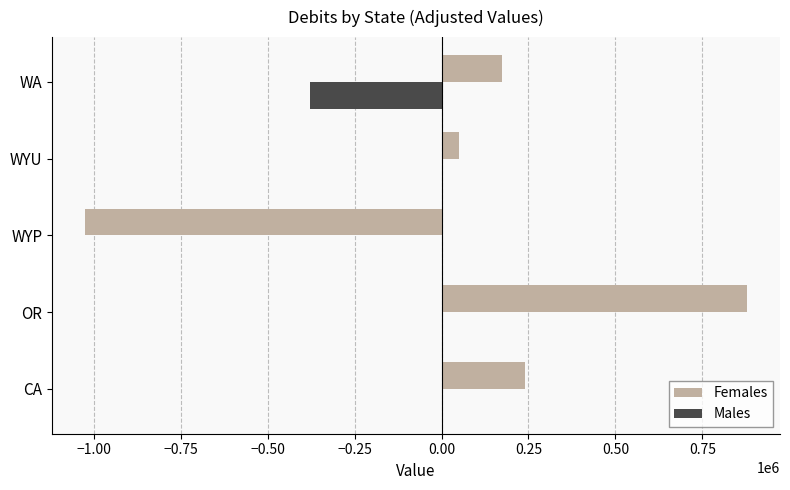

Which series has the largest total across all categories?

Females